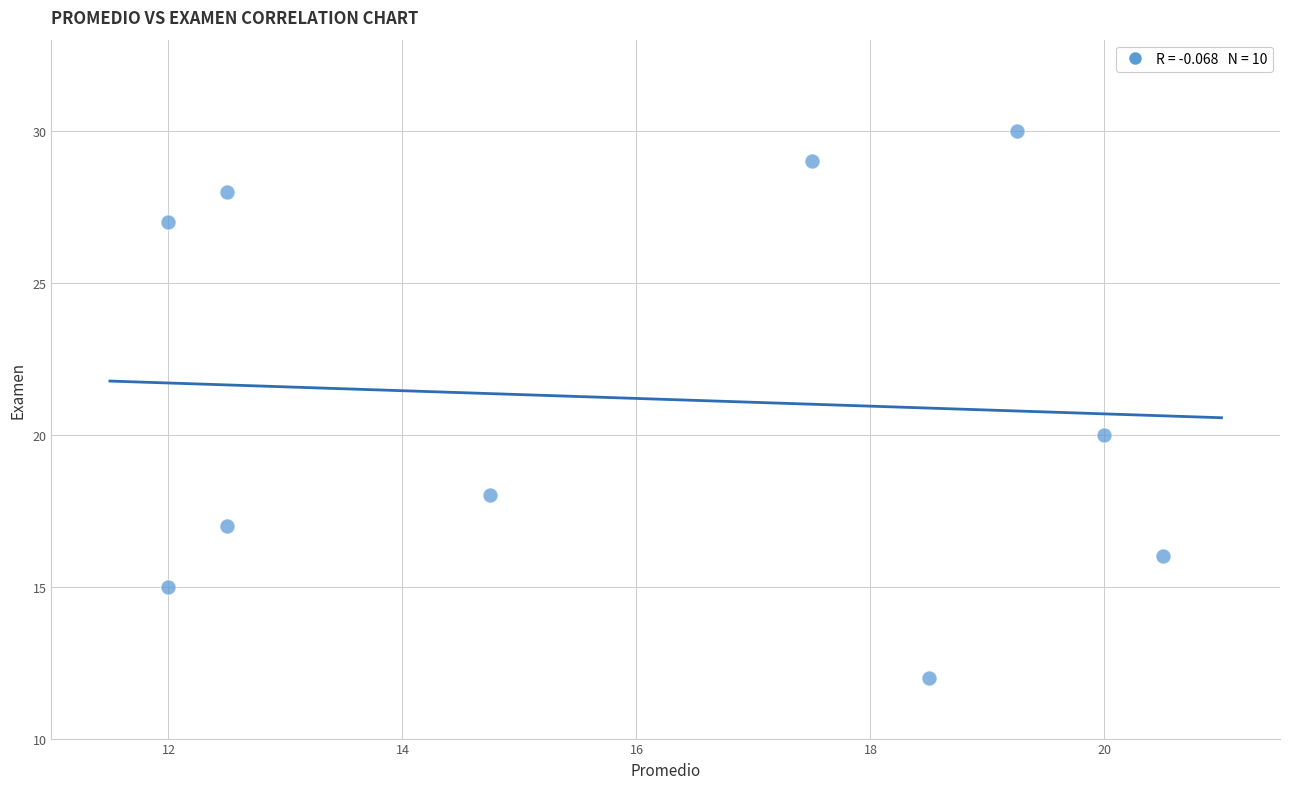

What Y value in the scatter plot is closest to 21?

20